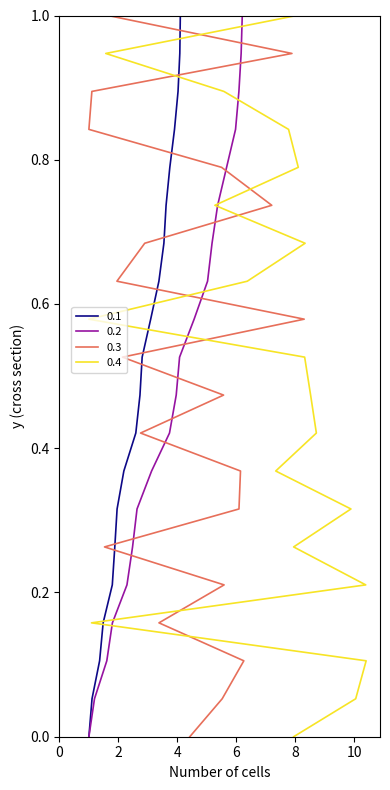

At which label is 0.1 closest to 0?

1